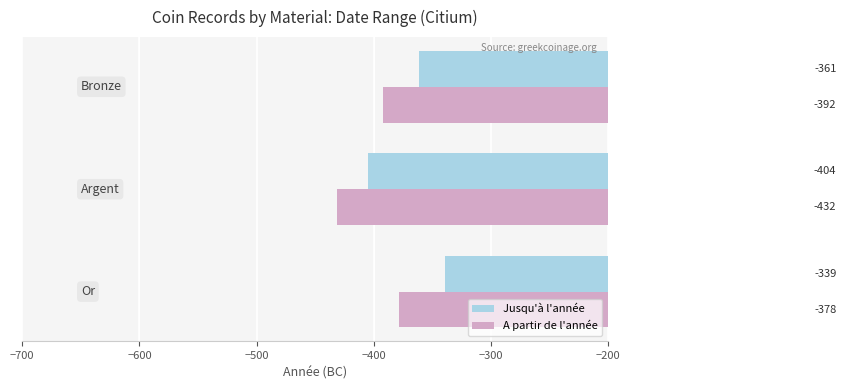

Rank the series by their maximum value, from lowest to highest.

A partir de l'année, Jusqu'à l'année